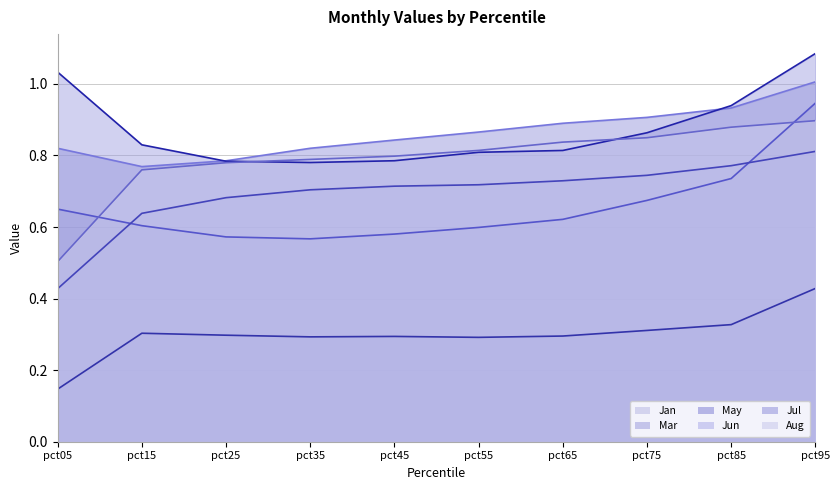

Does the chart have visible grid lines?

Yes